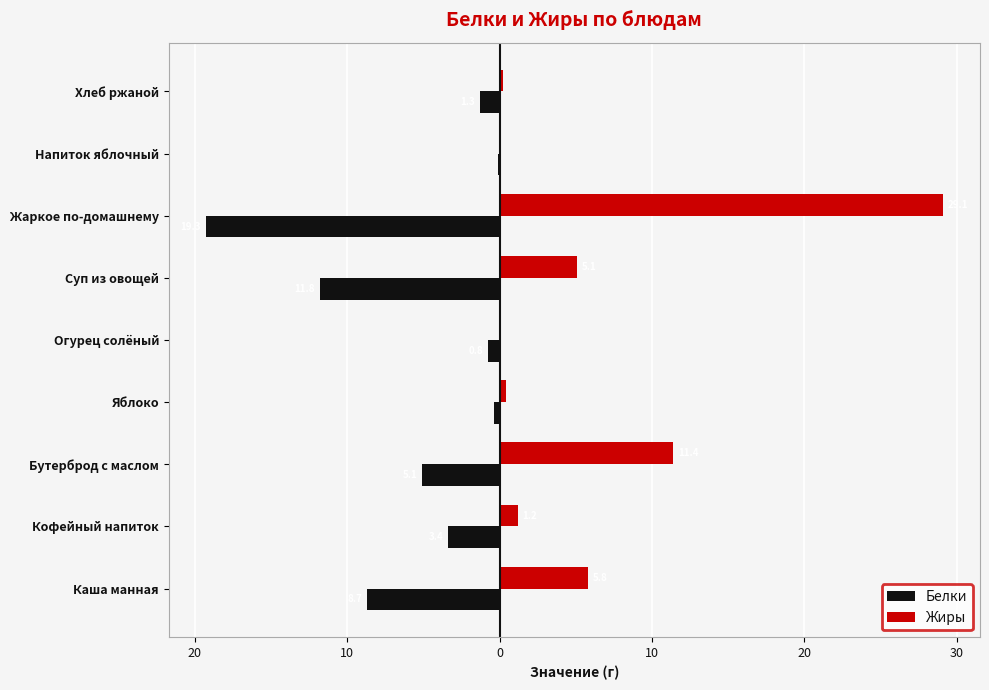

What is the value of the Белки bar at the 2nd from the left?

-3.4